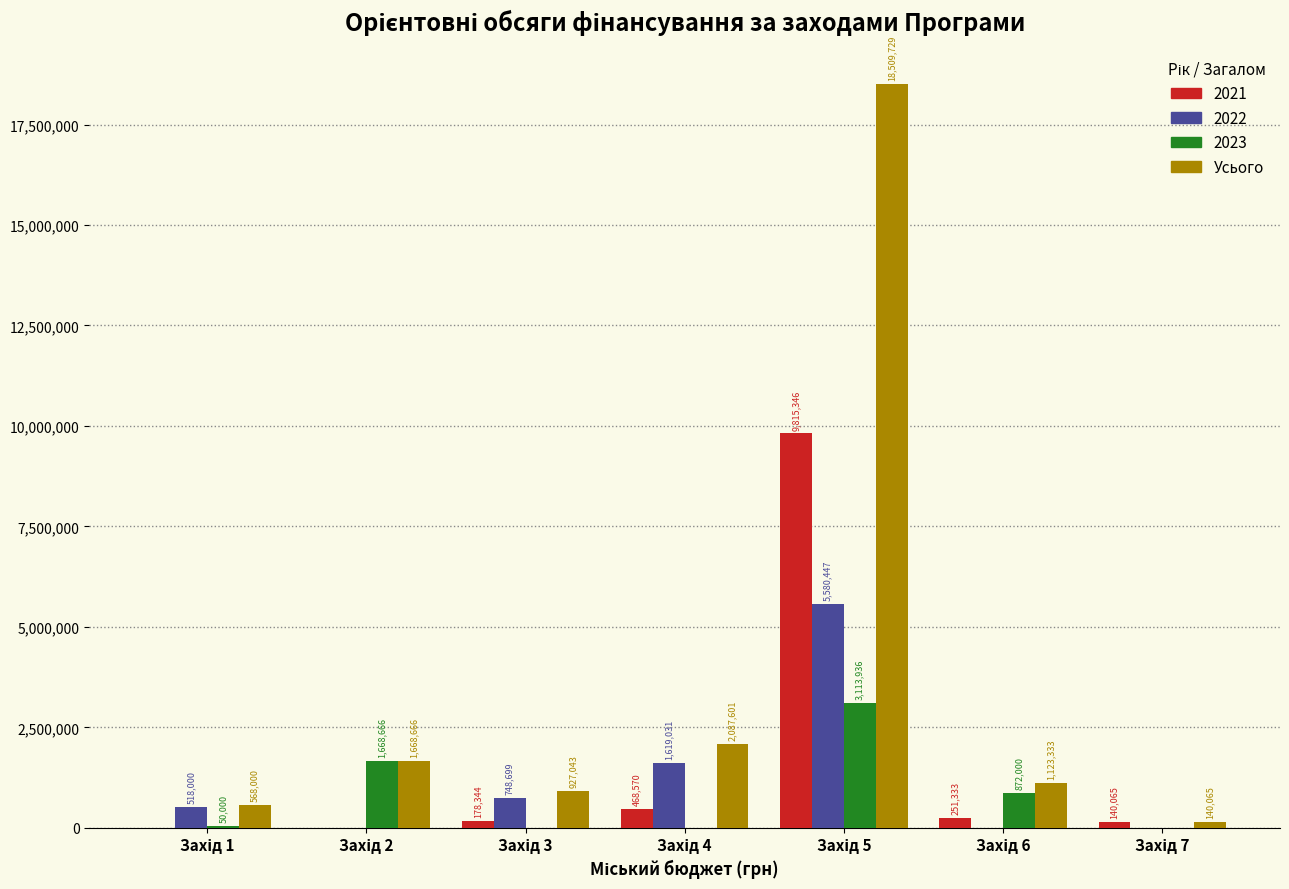

What is the highest value of the 2022 series?

5580447.0